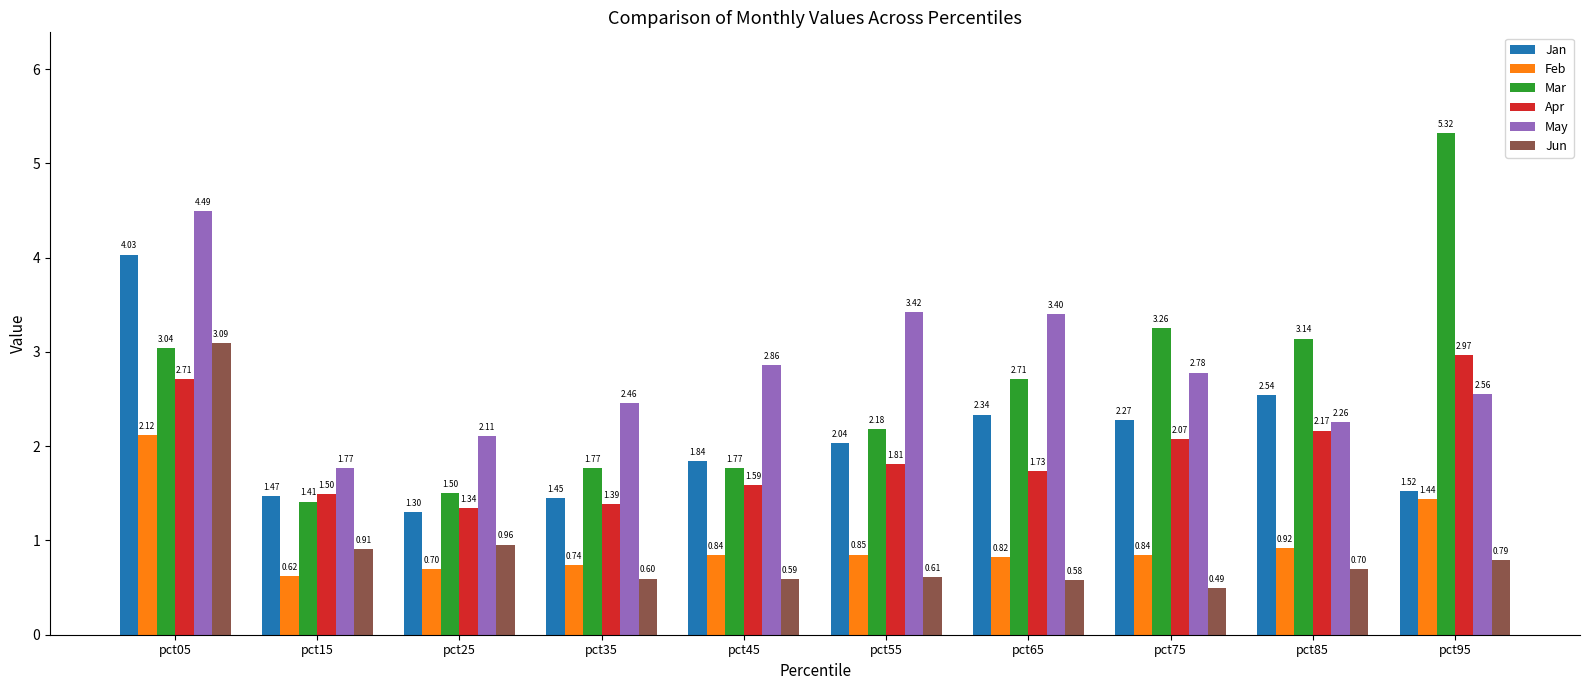

At which label does May first exceed 2?

pct05